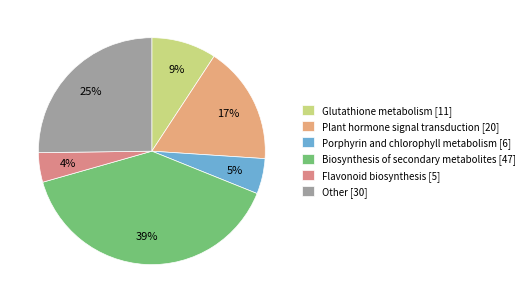

What percentage is the Other slice, to the nearest percent?

25%